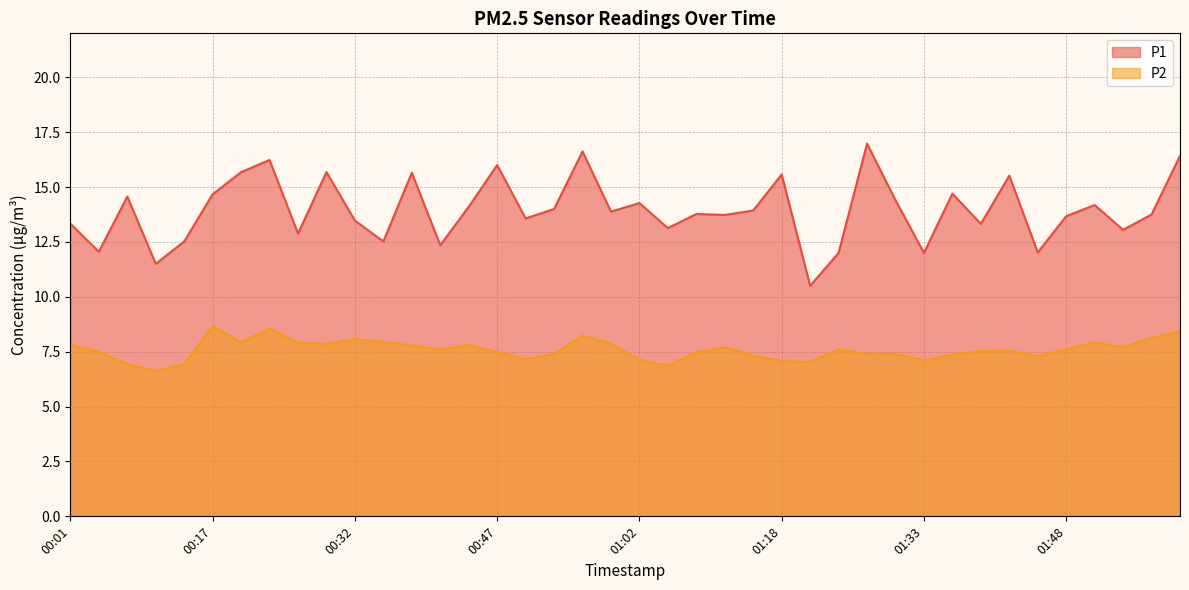

Reading right to left, transcribe all the data shown in this chart.

P1: 02:00=16.4	01:57=13.8	01:54=13.1	01:51=14.2	01:48=13.7	01:45=12.0	01:42=15.5	01:39=13.3	01:36=14.7	01:33=12.0	01:30=14.4	01:27=17.0	01:24=12.0	01:21=10.5	01:18=15.6	01:15=13.9	01:12=13.7	01:08=13.8	01:05=13.1	01:02=14.3	00:59=13.9	00:56=16.6	00:53=14.0	00:50=13.6	00:47=16.0	00:44=14.1	00:41=12.3	00:38=15.7	00:35=12.5	00:32=13.5	00:29=15.7	00:26=12.9	00:23=16.2	00:20=15.7	00:17=14.7	00:14=12.5	00:10=11.5	00:07=14.6	00:04=12.1	00:01=13.3
P2: 02:00=8.4	01:57=8.1	01:54=7.7	01:51=7.9	01:48=7.6	01:45=7.3	01:42=7.5	01:39=7.5	01:36=7.4	01:33=7.1	01:30=7.4	01:27=7.4	01:24=7.6	01:21=7.0	01:18=7.1	01:15=7.3	01:12=7.7	01:08=7.5	01:05=6.9	01:02=7.1	00:59=7.9	00:56=8.2	00:53=7.4	00:50=7.2	00:47=7.5	00:44=7.8	00:41=7.6	00:38=7.8	00:35=8.0	00:32=8.1	00:29=7.8	00:26=7.9	00:23=8.6	00:20=7.9	00:17=8.7	00:14=6.9	00:10=6.6	00:07=6.9	00:04=7.5	00:01=7.8